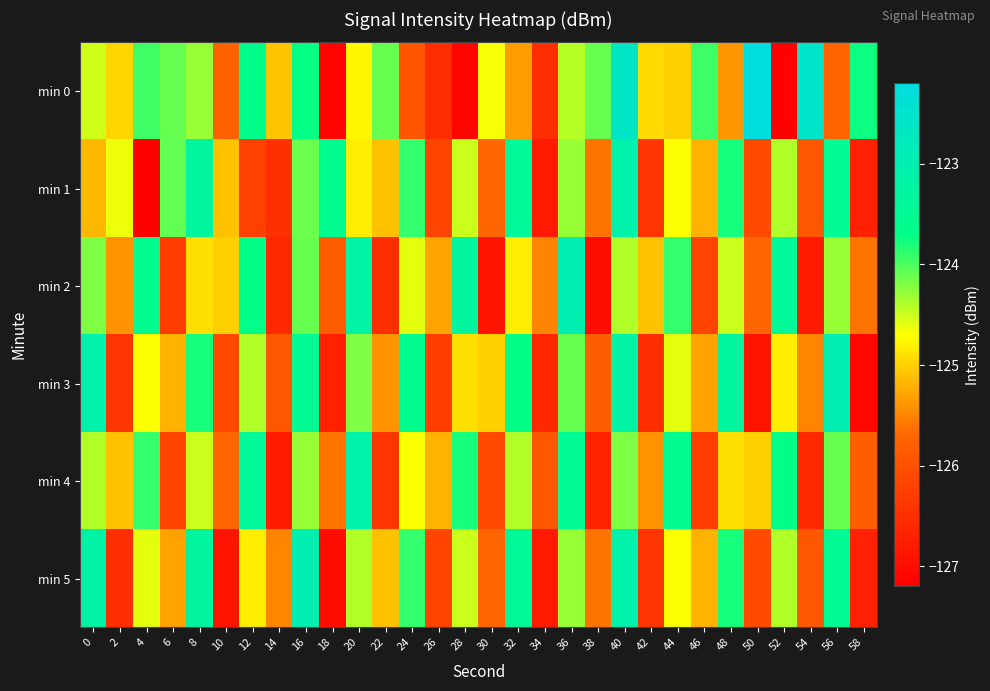

What is the minimum value shown in the chart?

-127.2